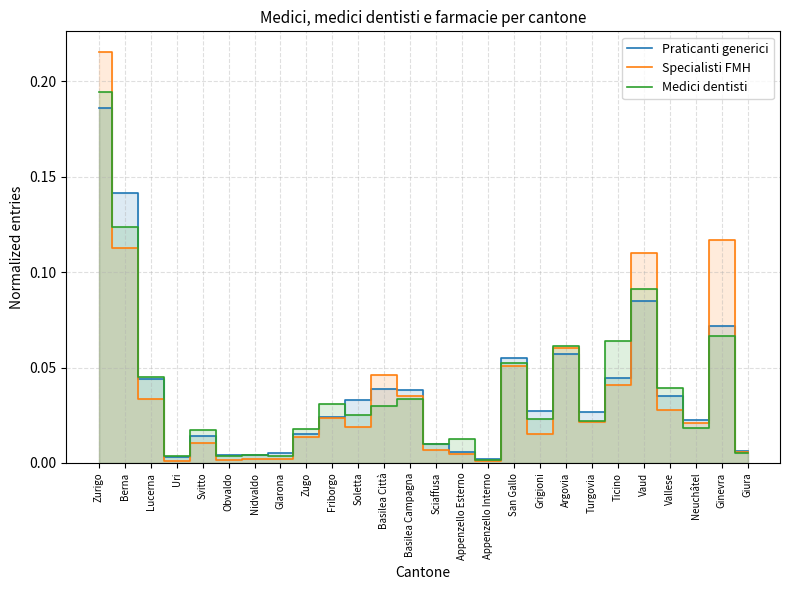

Count the number of data series in this chart.

3